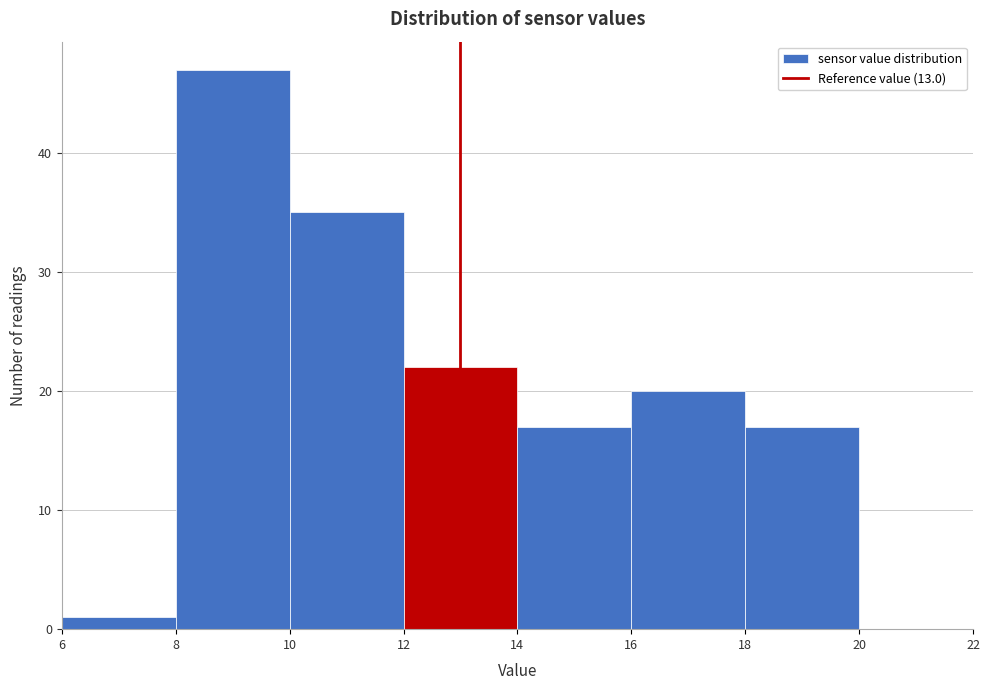

How tall is the bar that spans 12 to 14 on the x-axis? The values are not printed on the chart, so give them approximately, as read against the axis.

22